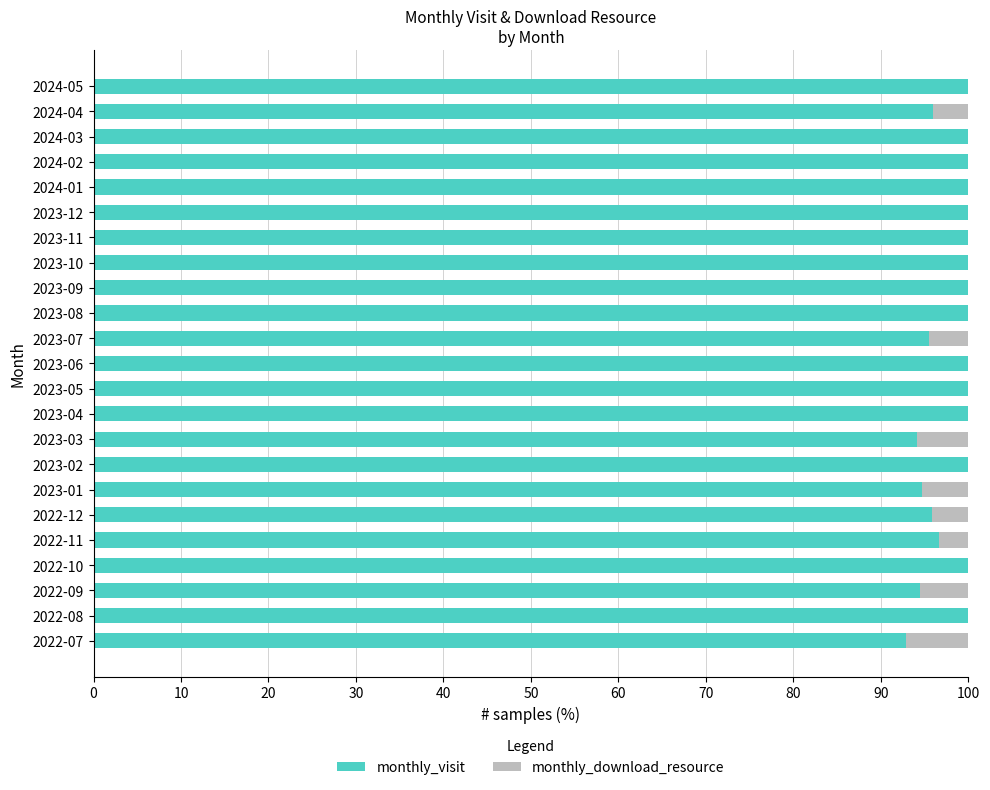

The monthly_visit series shows 92.9 at 2022-07. True or false?

True